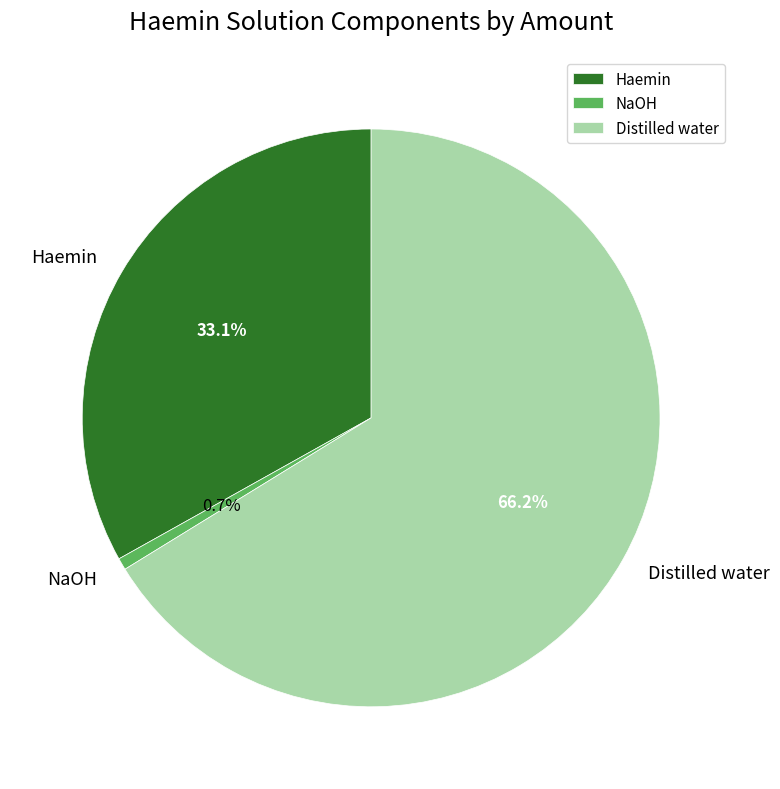

Approximately how many times larger is the value at Haemin compared to Distilled water?

0.5